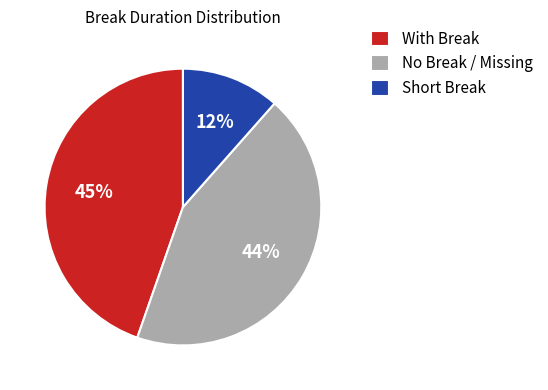

Do Short Break and No Break / Missing together represent more than half of the pie?

Yes